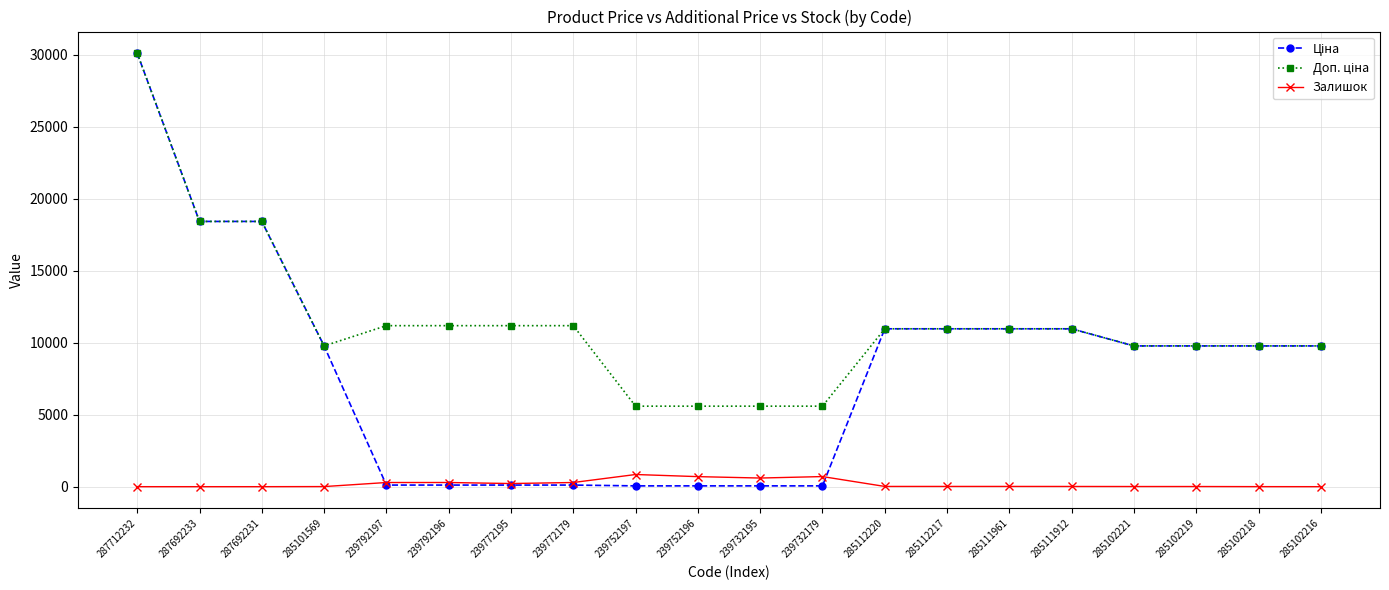

True or false: Залишок has a value of 17.0 at 285112220.

True